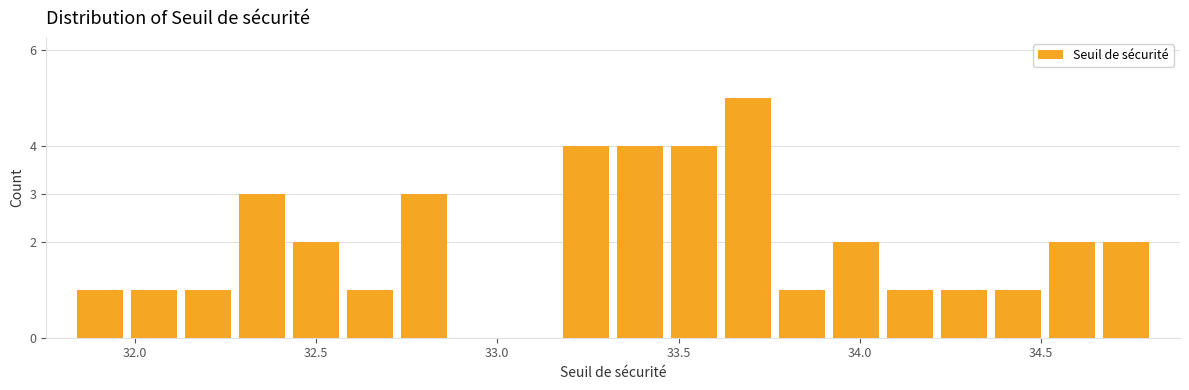

Read against the x-axis, roughly where is the centre of the tallest bar?

33.70